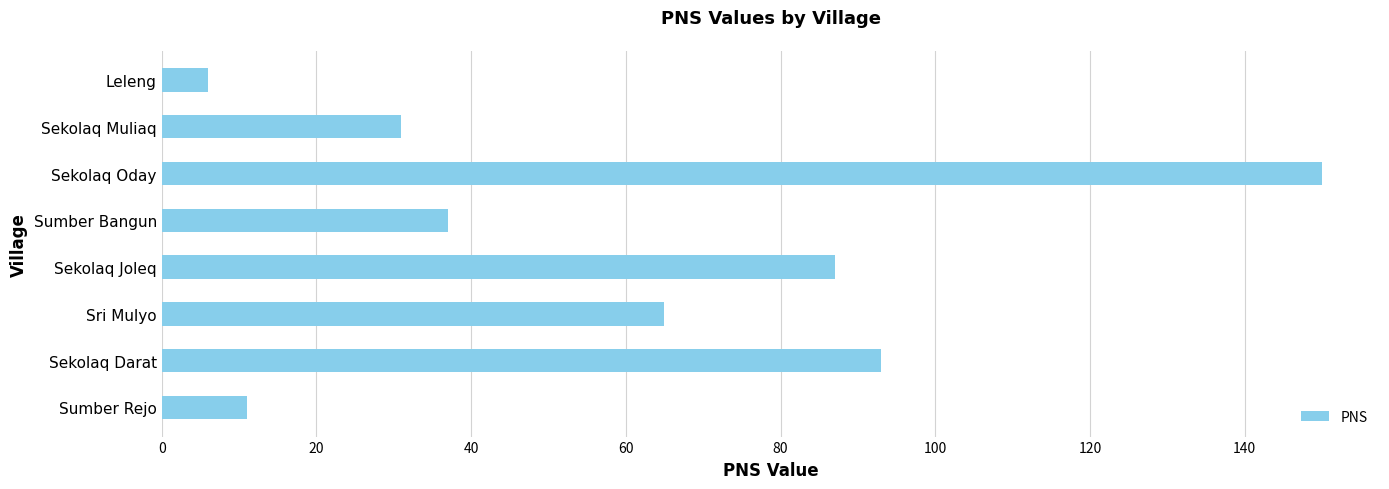

How many bars are there in total?

8